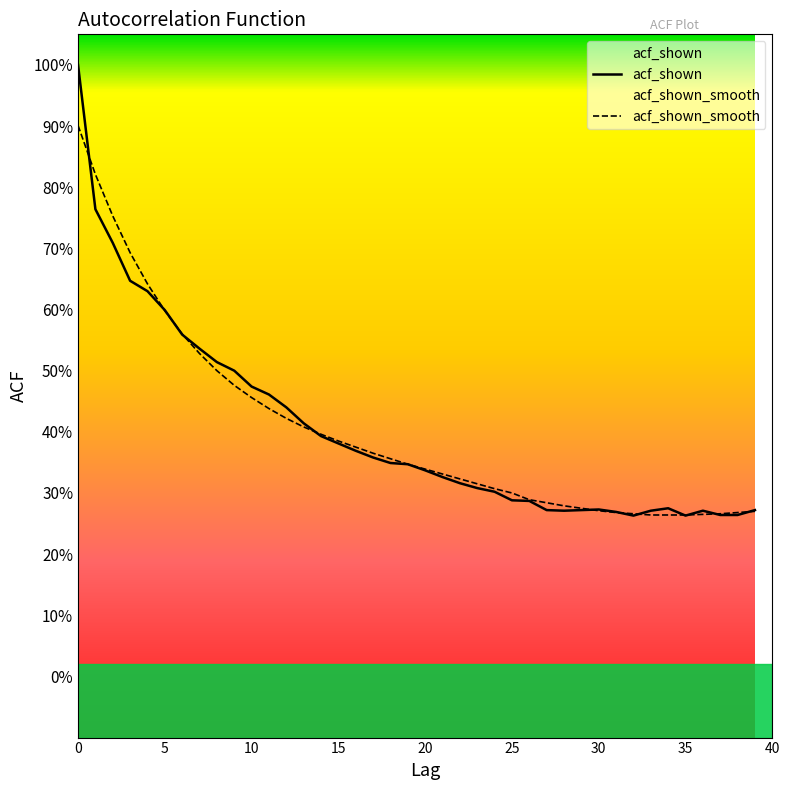

True or false: acf_shown has a value of 0.4 at 28.

False